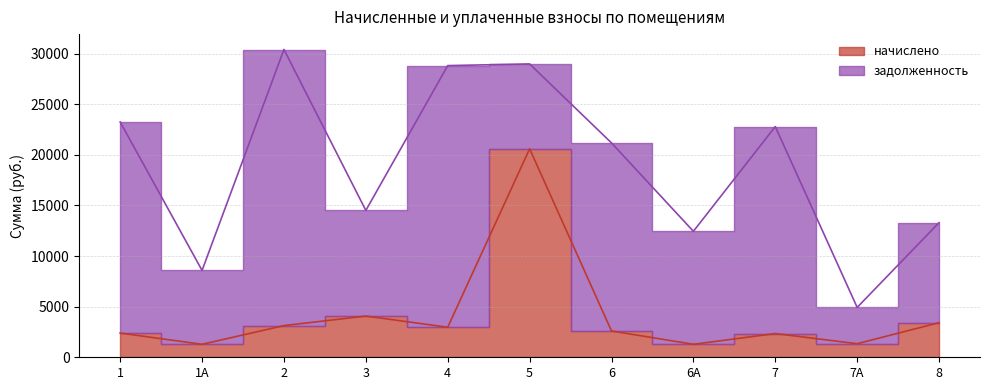

Count the number of categories in the chart.

11